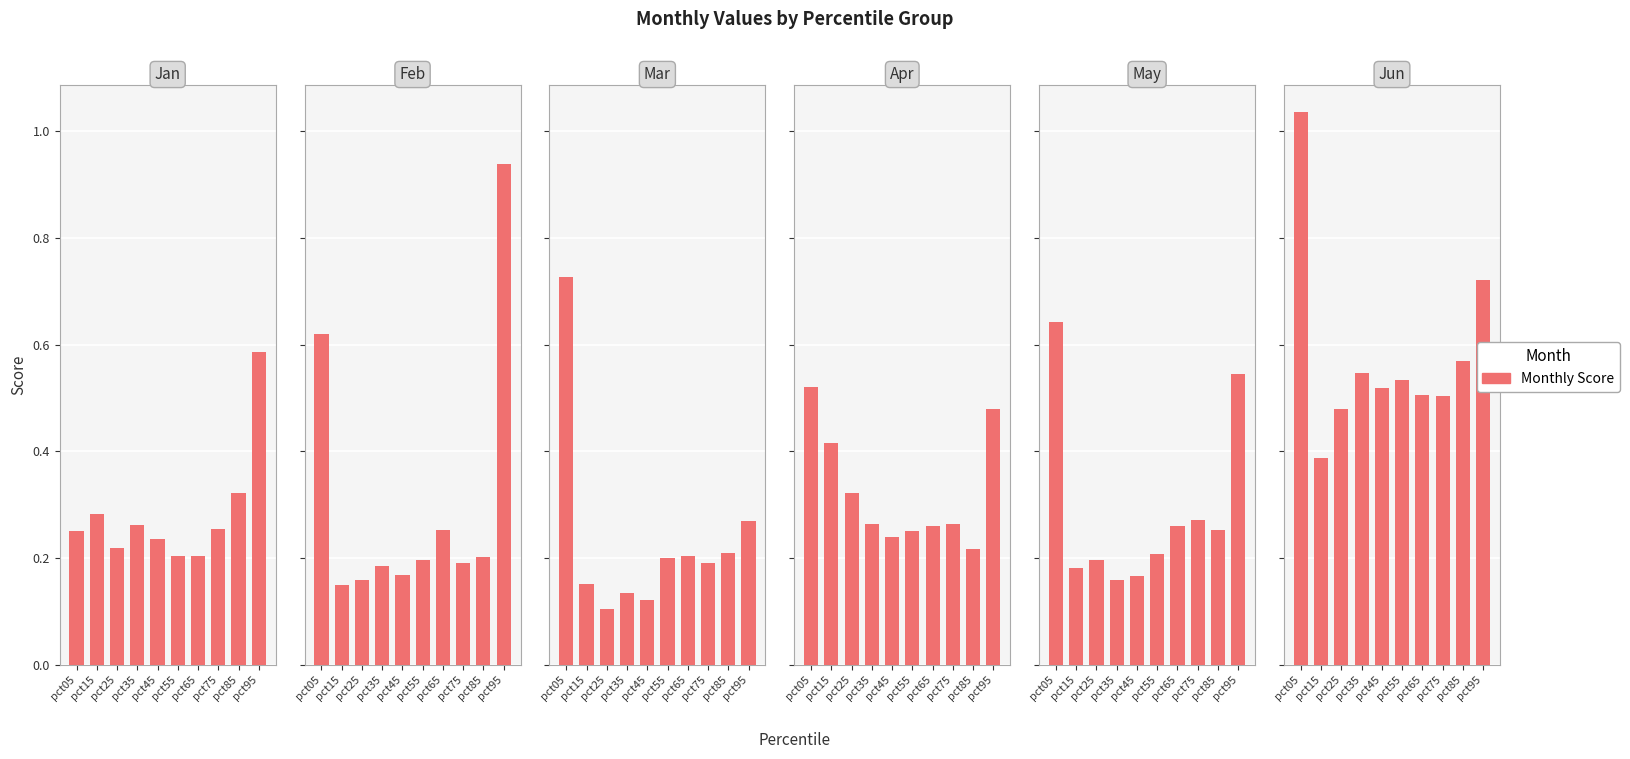

What is the minimum value shown in the chart?

0.1